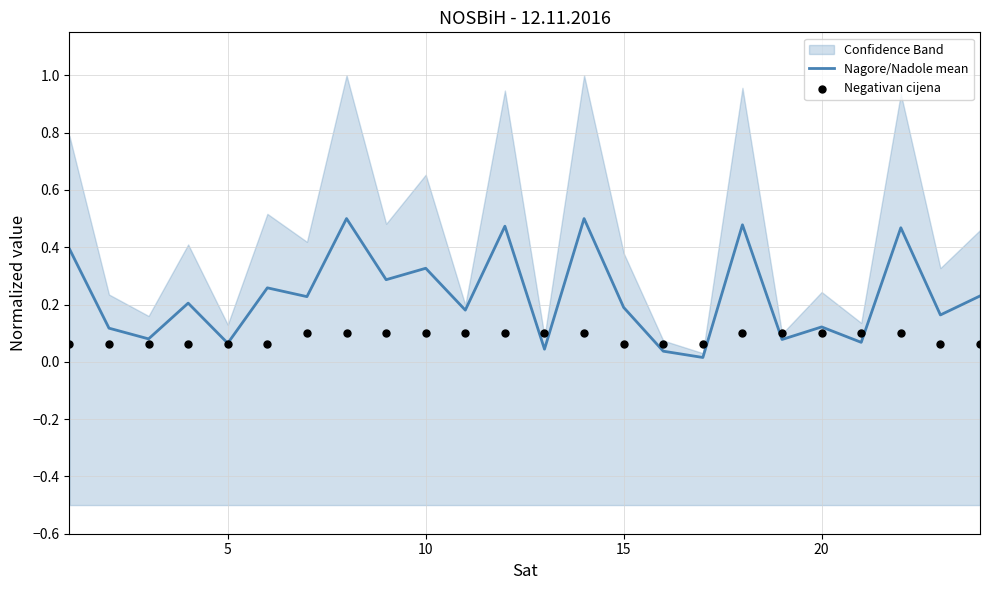

Which series has the widest spread of Y values?

Nagore/Nadole mean